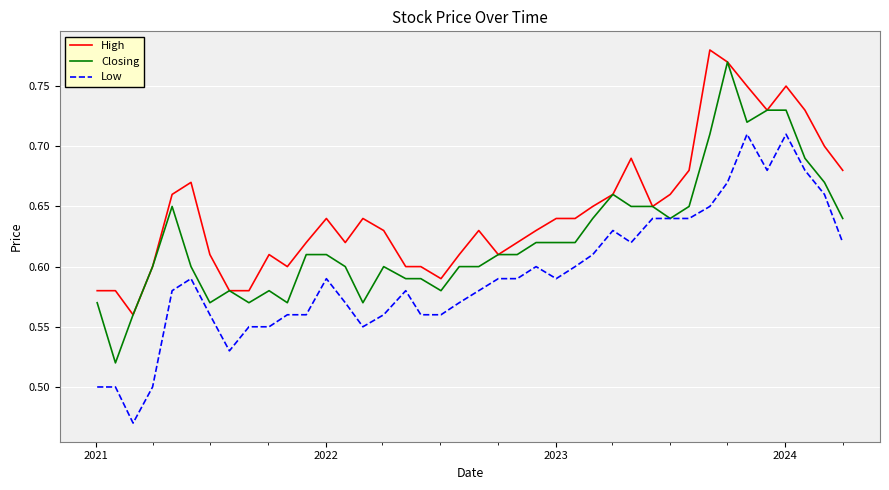

Does the chart display data point markers on the line(s)?

No